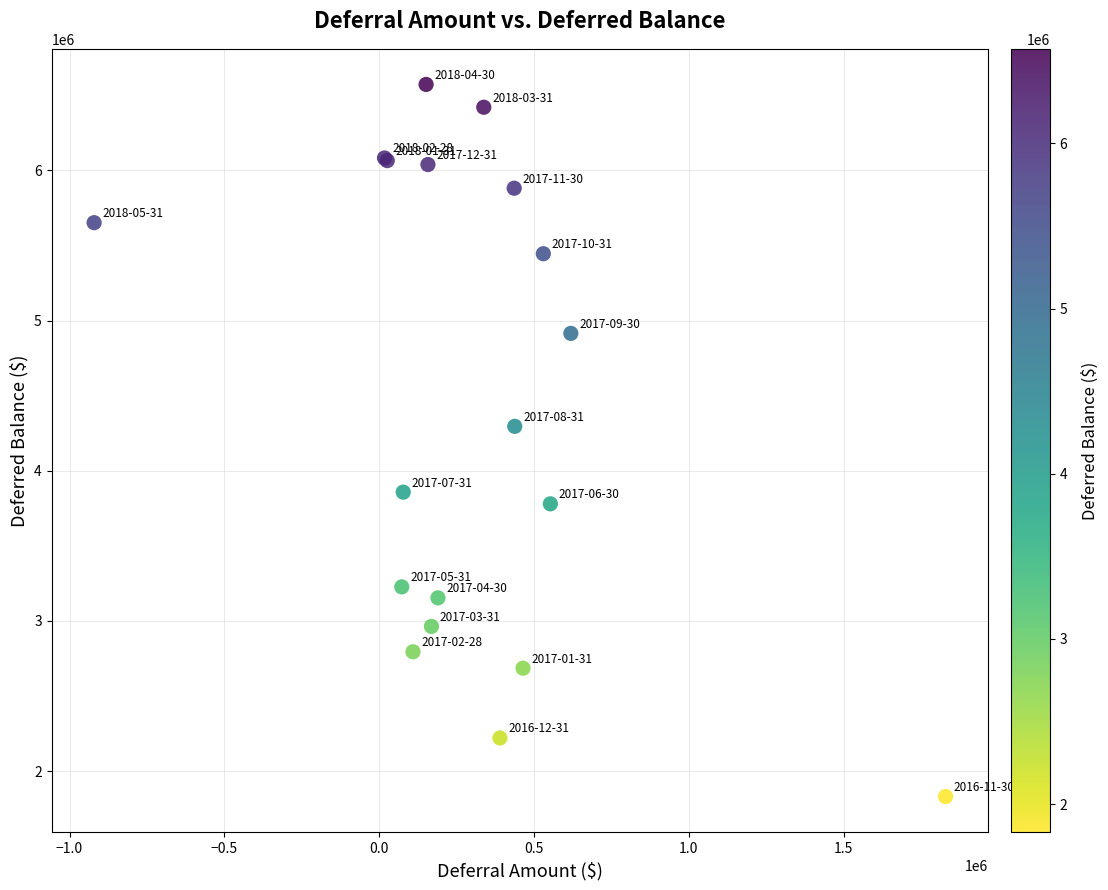

What Y value in the scatter plot is closest to 4200841?

4295175.3